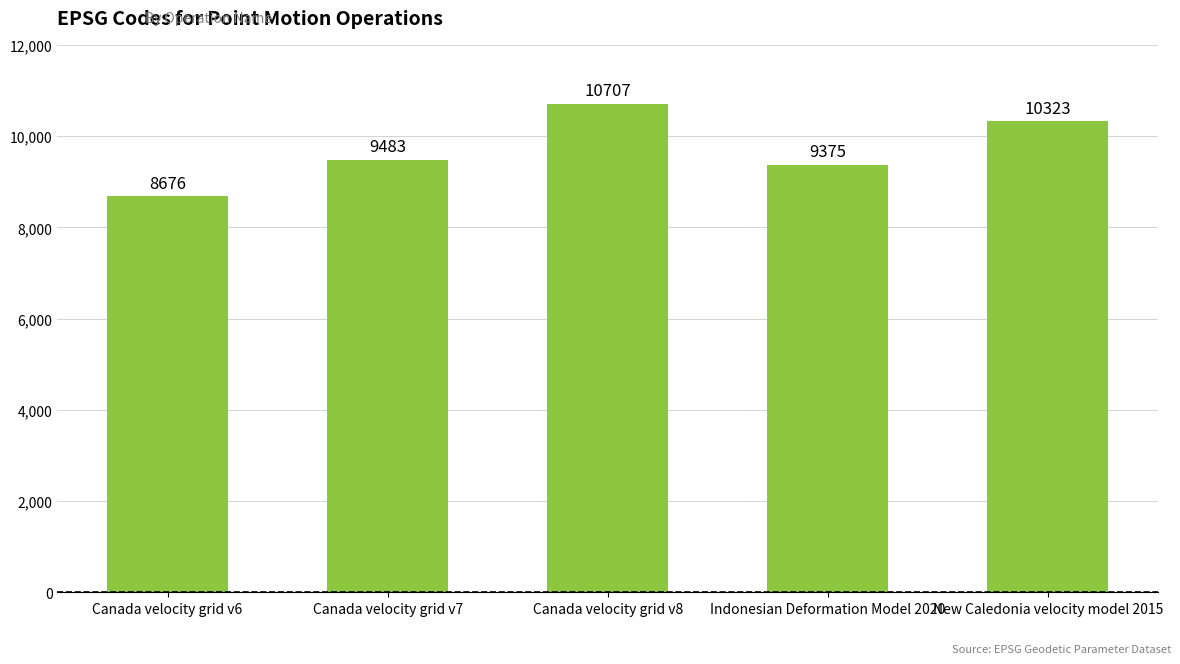

Reading right to left, what are all the values shown in this chart?

New Caledonia velocity model 2015=10323	Indonesian Deformation Model 2020=9375	Canada velocity grid v8=10707	Canada velocity grid v7=9483	Canada velocity grid v6=8676